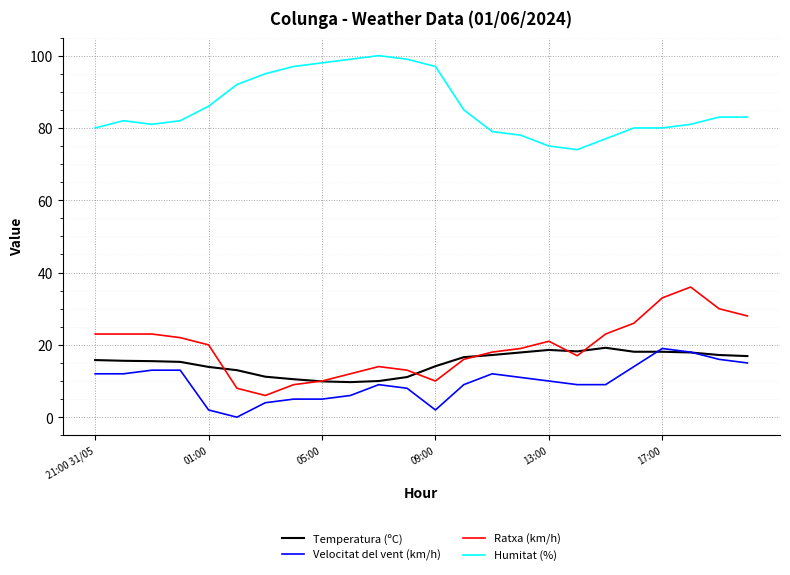

Which series has the largest total across all categories?

Humitat (%)